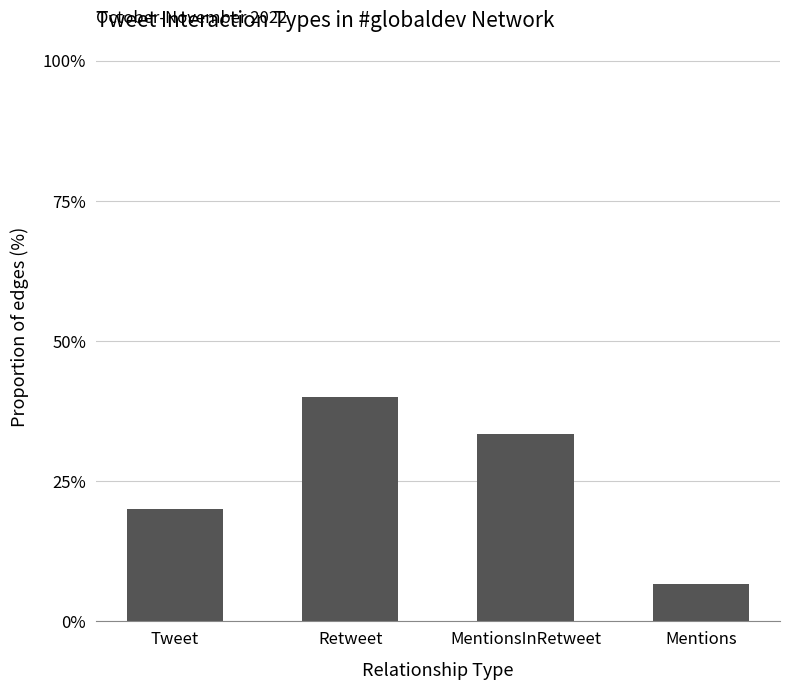

Does the chart contain any negative values?

No